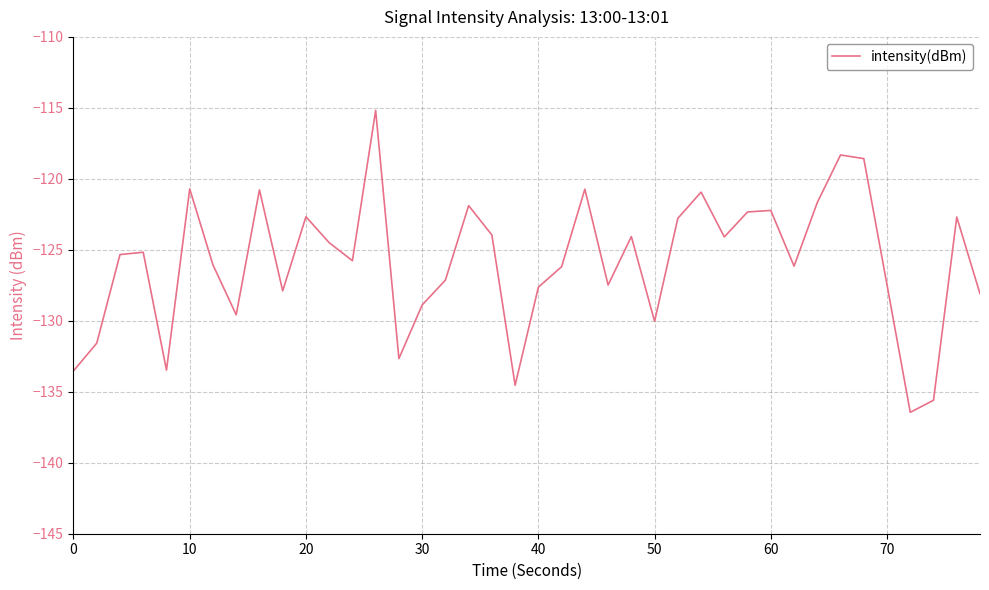

What is the minimum value shown in the chart?

-136.4